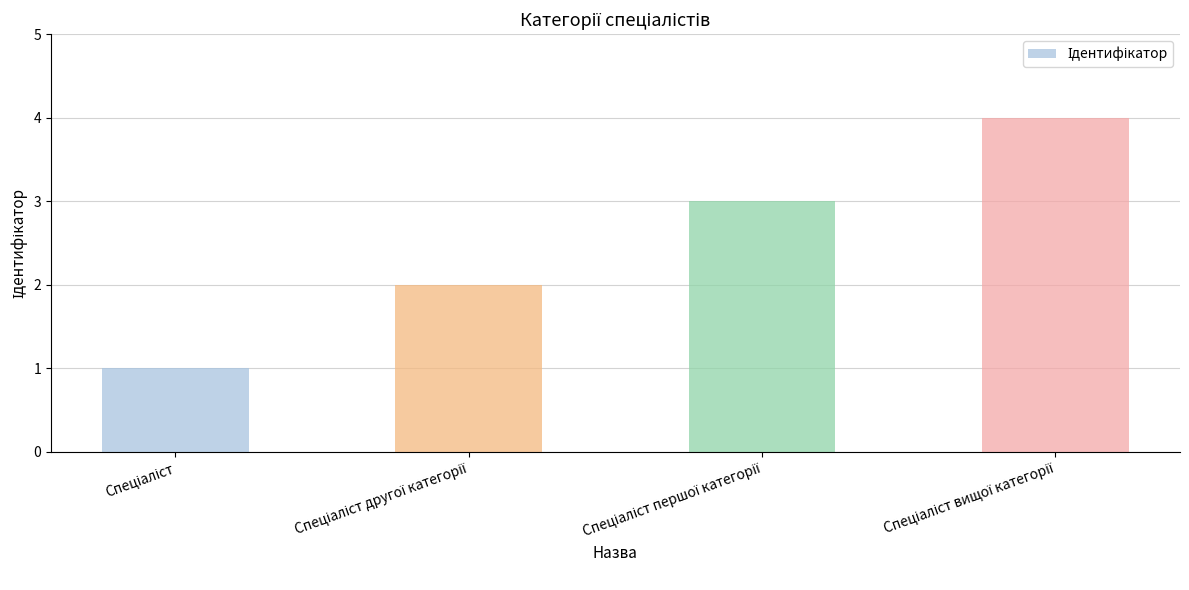

What is the difference between the maximum and minimum values?

3